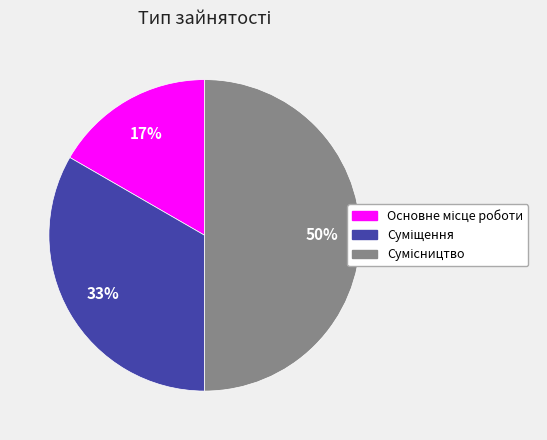

To the nearest percent, what is the average slice percentage?

33%